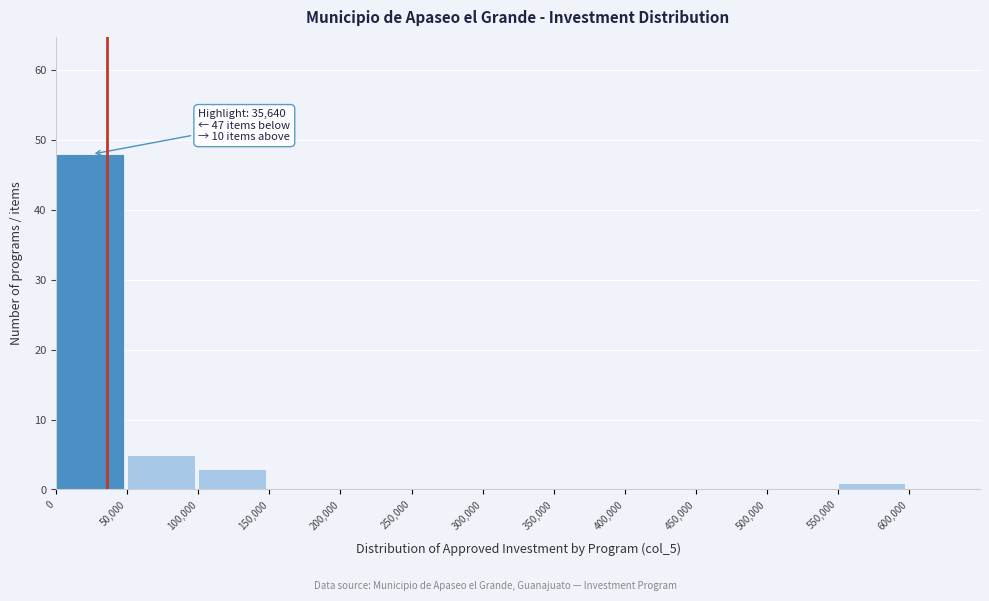

Over which range of the x-axis is the bar tallest?

0 to 50000